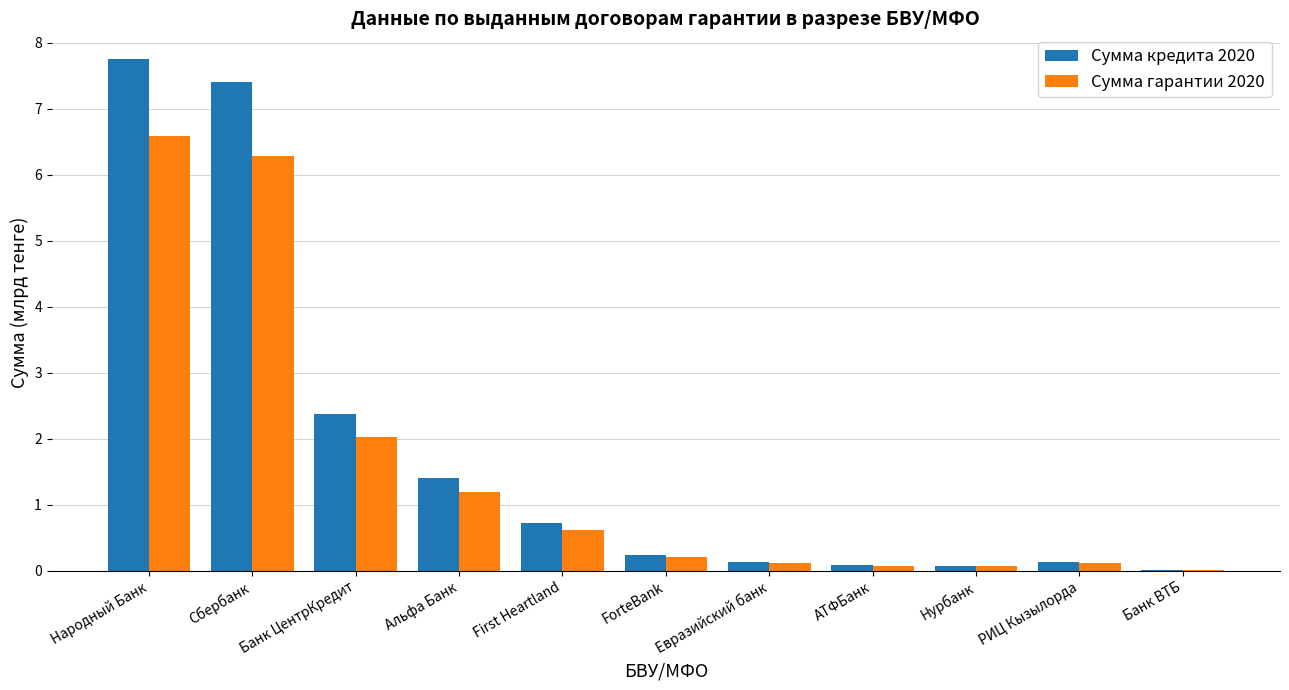

The Сумма гарантии 2020 series shows 6.3 at Сбербанк. True or false?

True